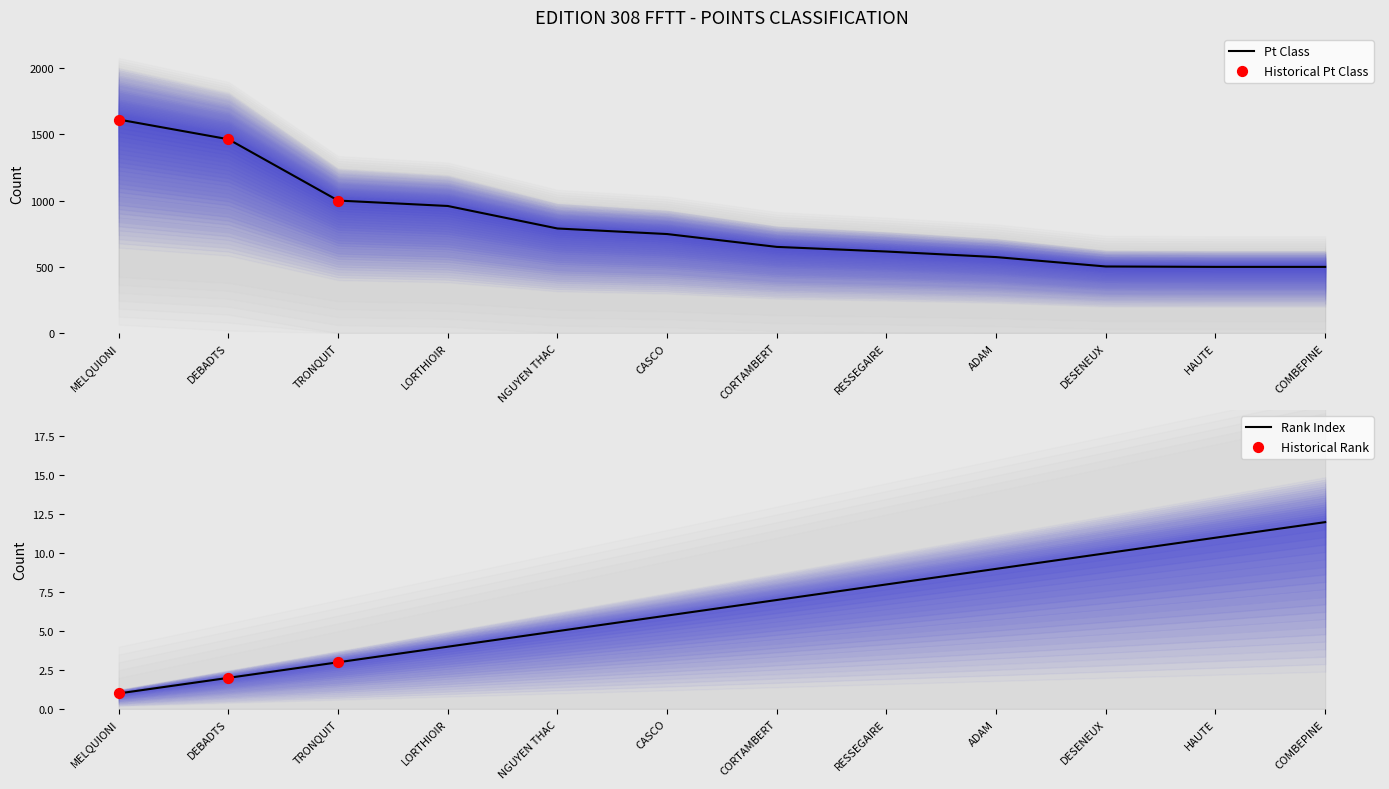

Which has a higher value, CASCO or MELQUIONI?

MELQUIONI